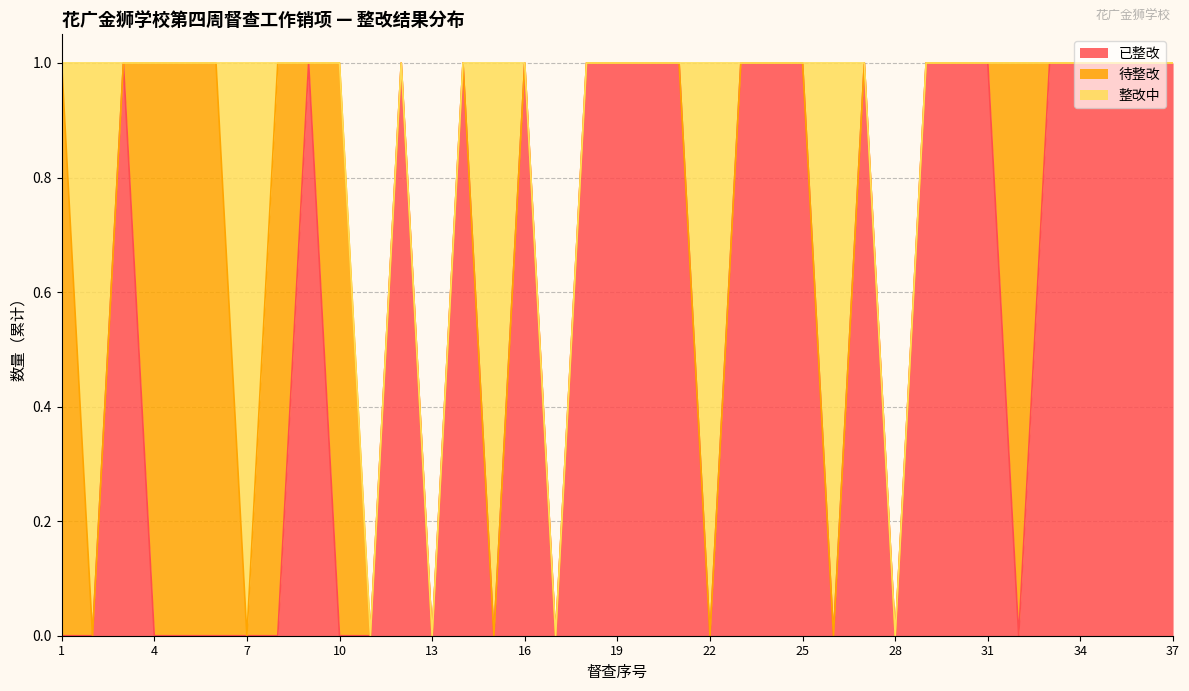

After their last crossing, which series has the higher values: 待整改 or 已整改?

已整改